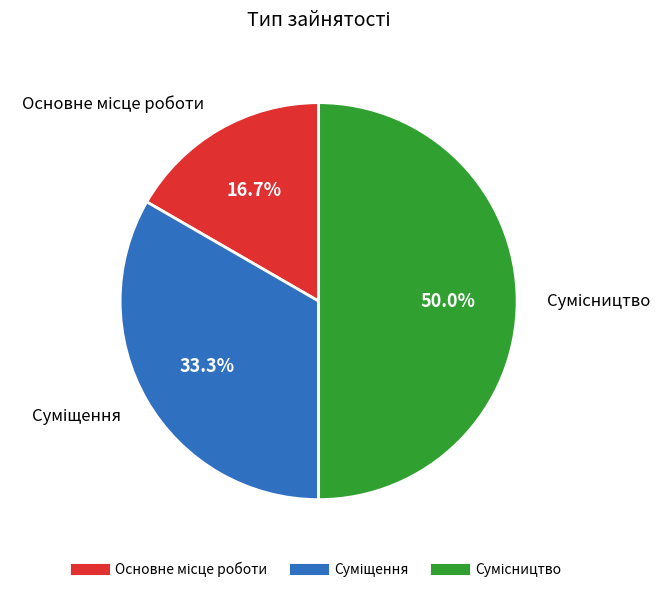

True or false: Сумісництво accounts for 63% of the total.

False